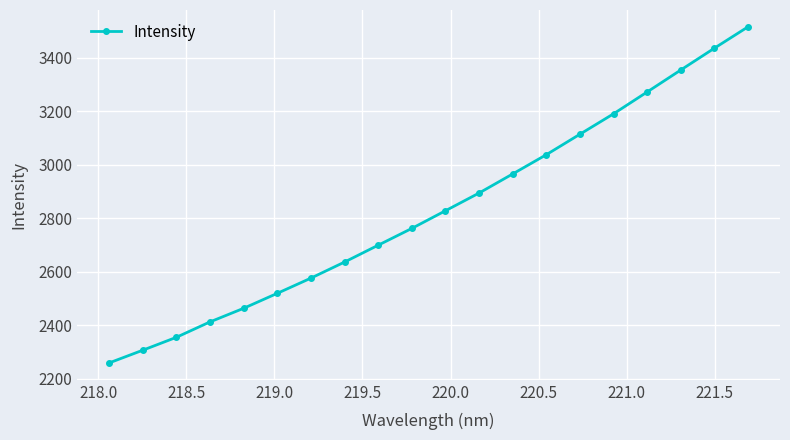

What is the value of the 8th point from the left?

2637.0